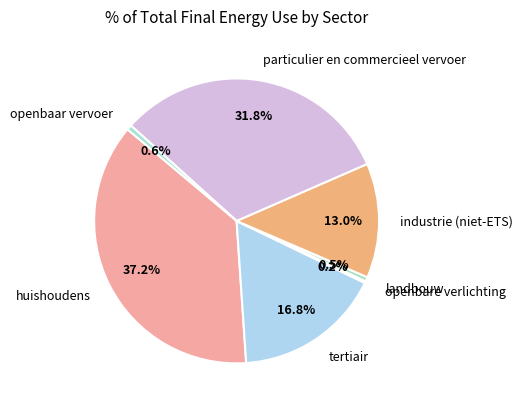

To the nearest percent, what is the combined percentage of openbaar vervoer and particulier en commercieel vervoer?

32%